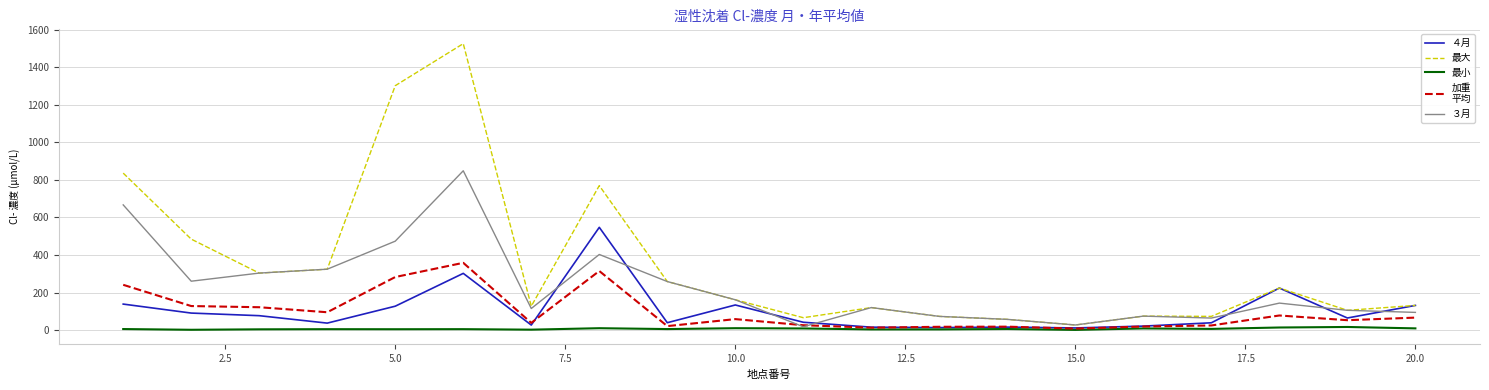

What is the greatest value displayed?

1524.7